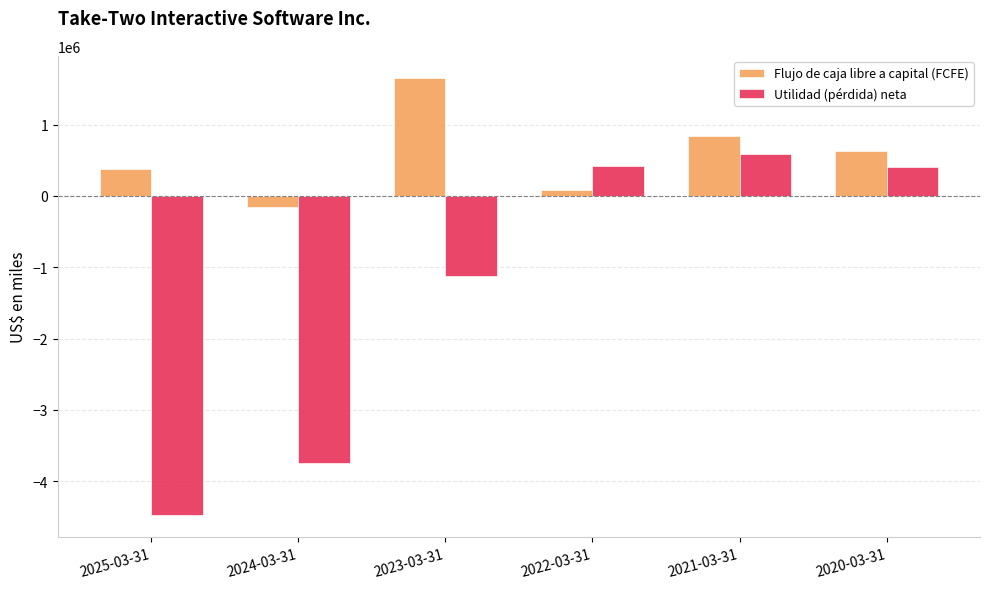

Which series changed the most between 2024-03-31 and 2022-03-31?

Utilidad (pérdida) neta